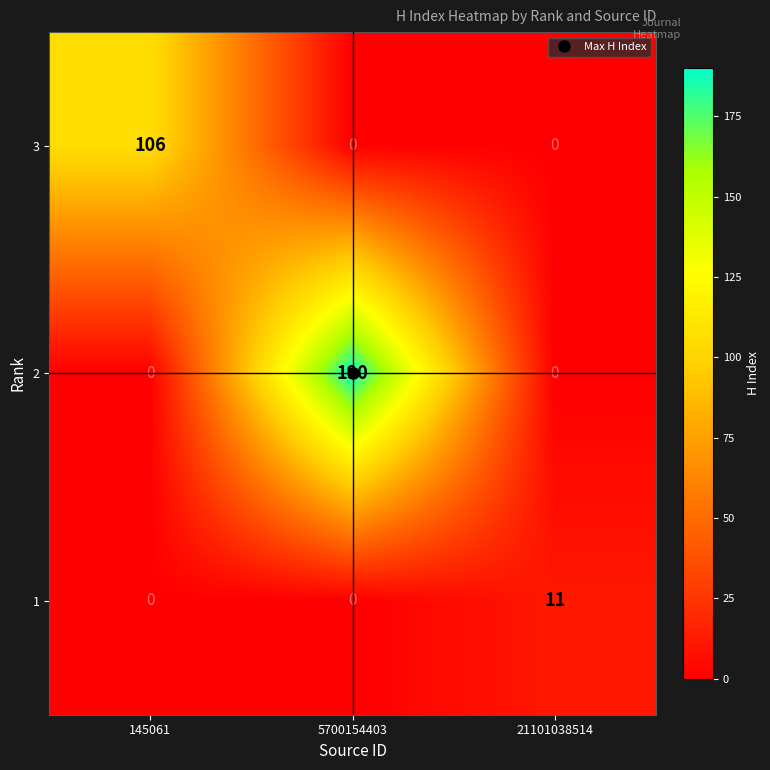

List the series in order of their peak value, lowest first.

1, 3, 2